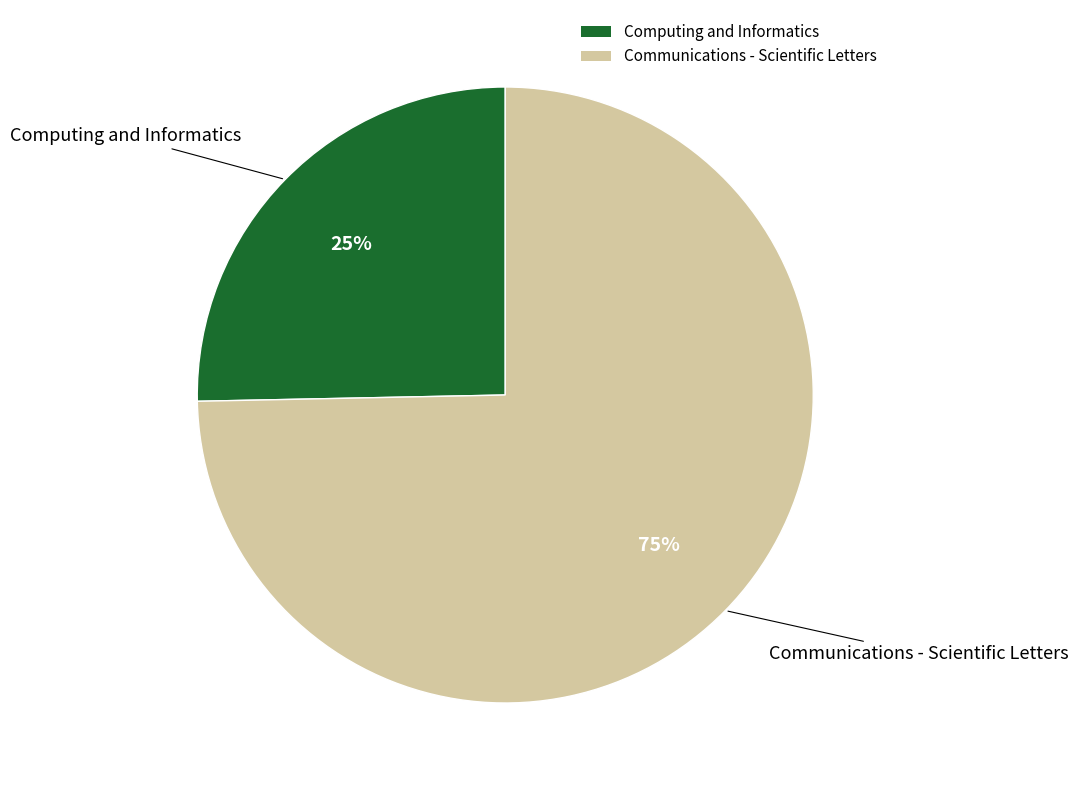

Is it true that Communications - Scientific Letters is 60% of the pie?

False